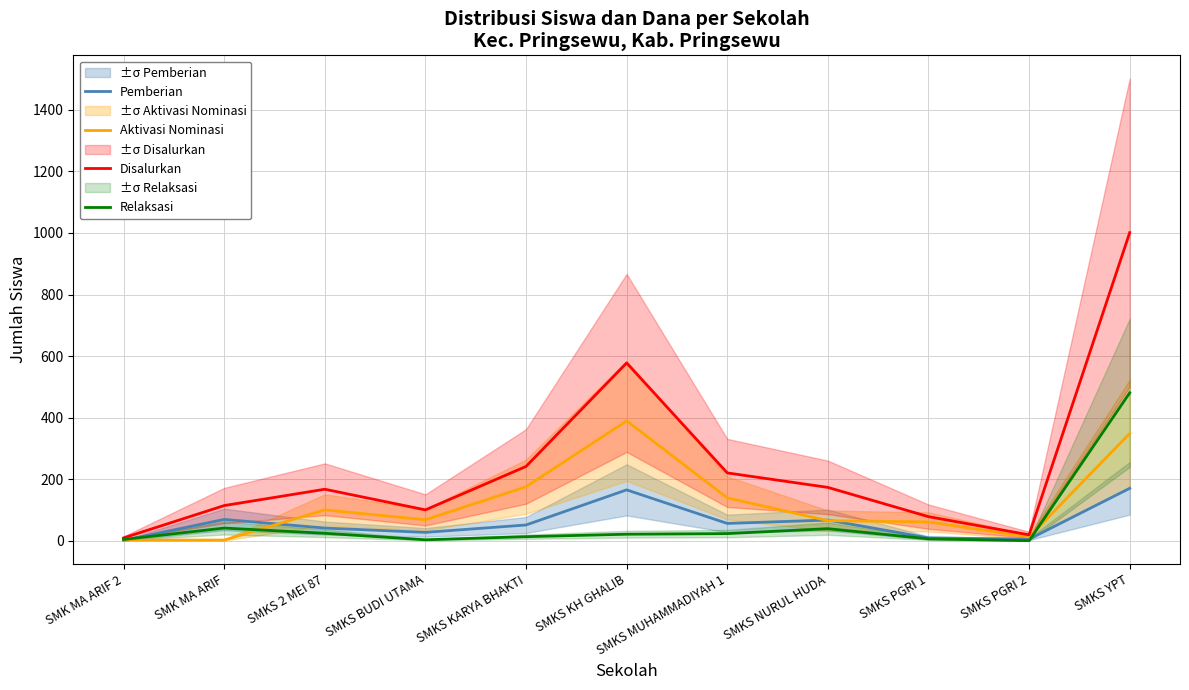

At which label does Relaksasi first exceed 22?

SMK MA ARIF